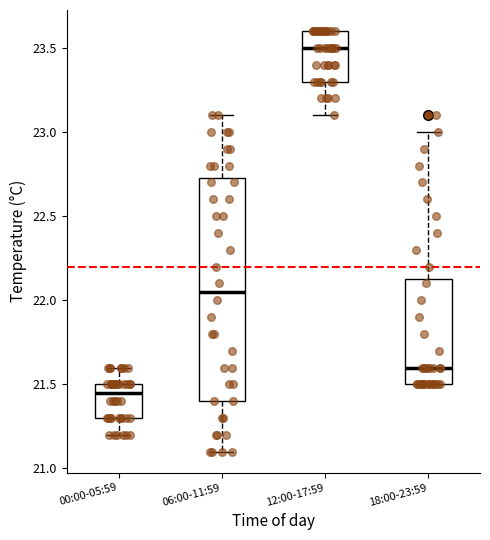

Reading left to right, transcribe this box plot: for each box, give where its median line is, the range the box spans, and where its two whiskers end, as read against the y-axis. The values are not printed on the chart, so give them approximately, as read against the axis.

00:00-05:59: median 21.45, box 21.30 to 21.50, whiskers 21.20 to 21.60
06:00-11:59: median 22.05, box 21.40 to 22.75, whiskers 21.10 to 23.10
12:00-17:59: median 23.50, box 23.30 to 23.60, whiskers 23.10 to 23.60
18:00-23:59: median 21.60, box 21.50 to 22.15, whiskers 21.50 to 23.00